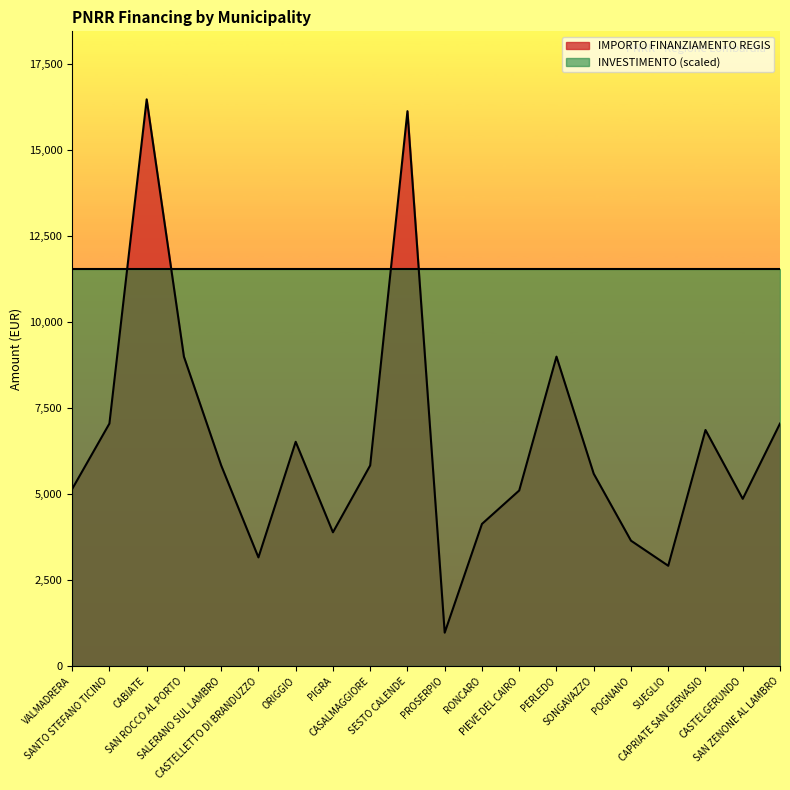

What is the value of the 9th point from the left?

5831